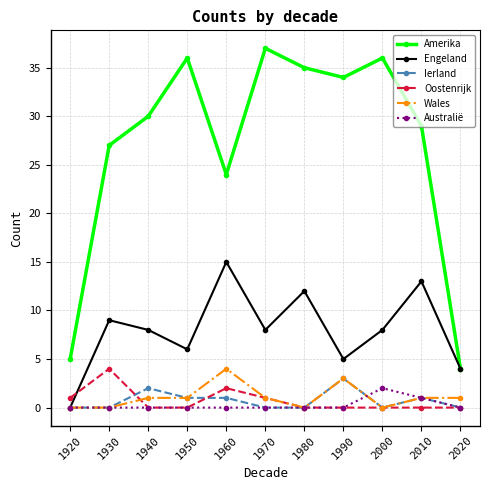

How many lines are shown in the chart?

6